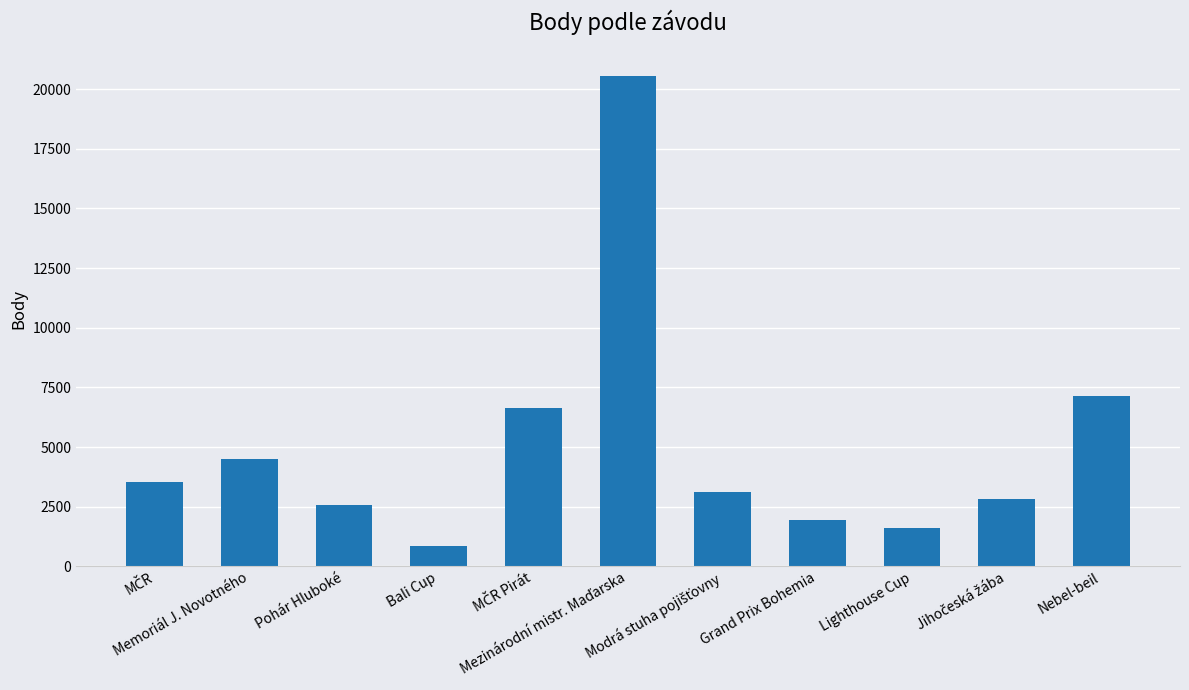

What value does the data have at Pohár Hluboké?

2550